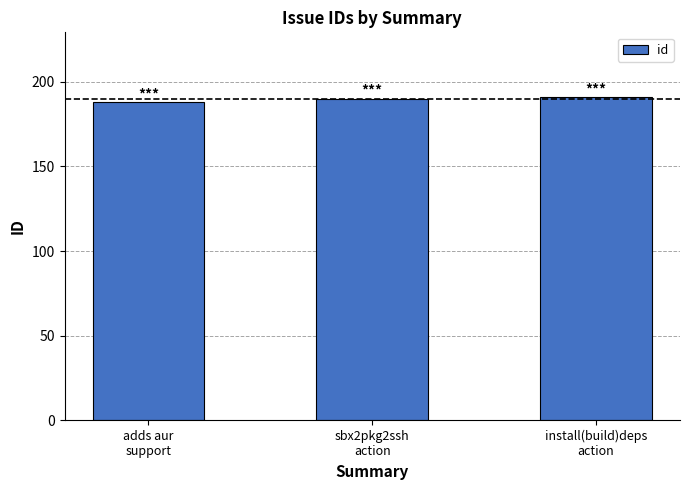

Reading left to right, what are all the values shown in this chart?

188	190	191